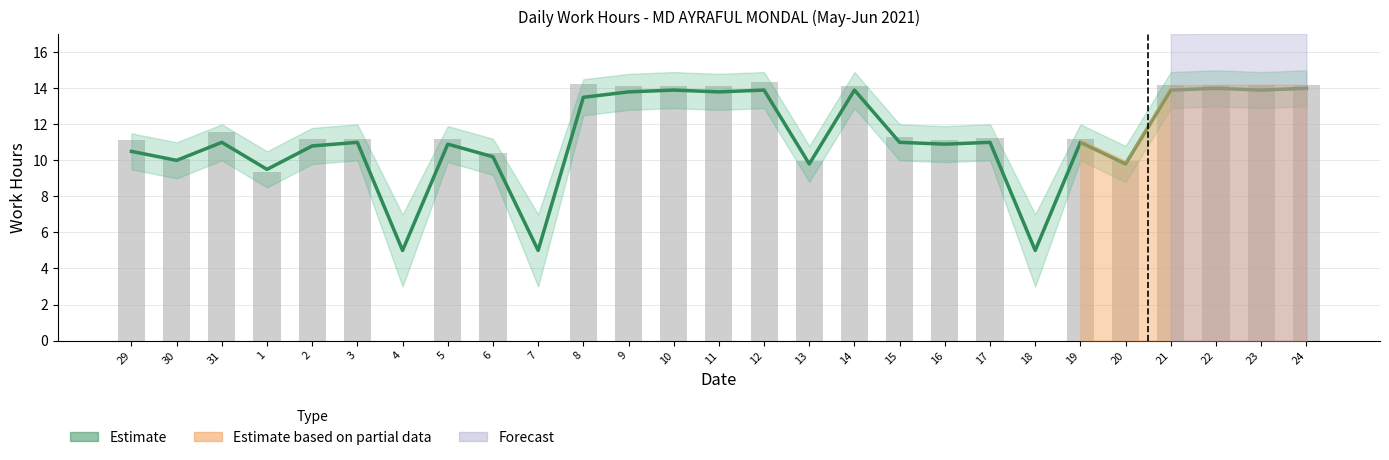

What is the sum of the Estimate values at 16 and 12?

24.8